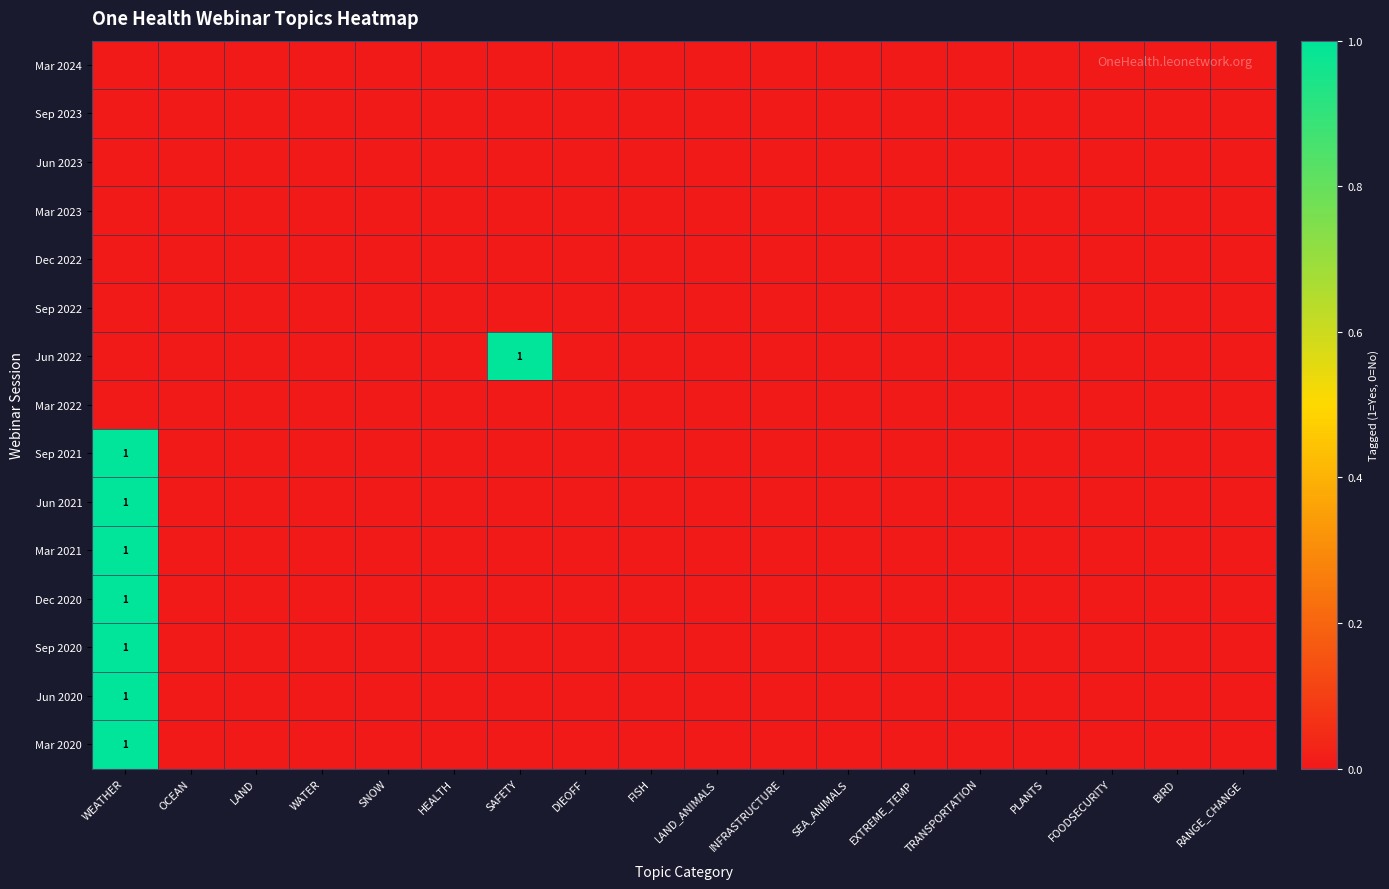

At which category is the sum across all series the highest?

WEATHER